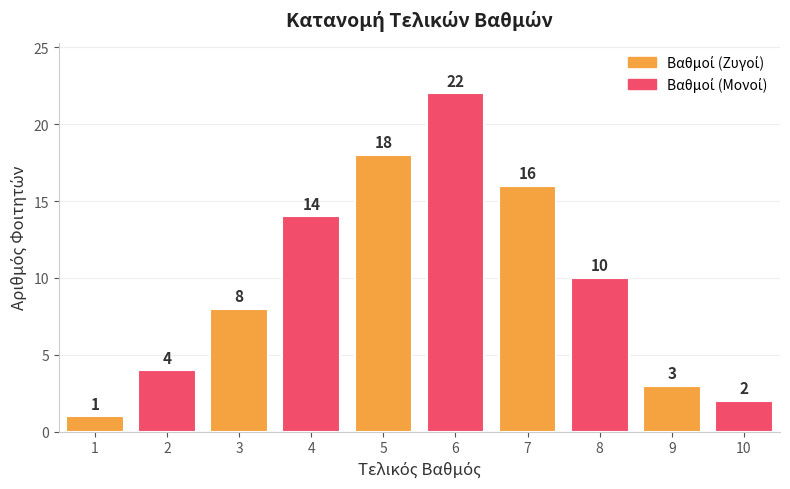

At which category does the chart reach its peak across all series?

6